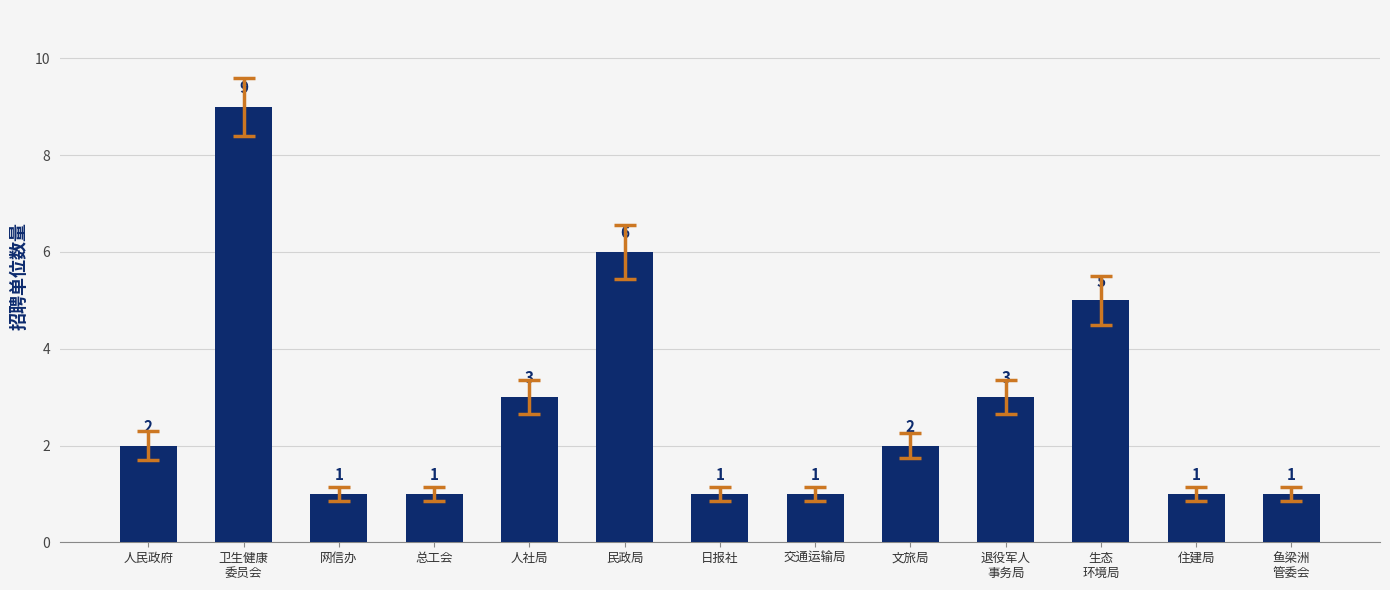

The chart shows a value of 2 at 文旅局. True or false?

True